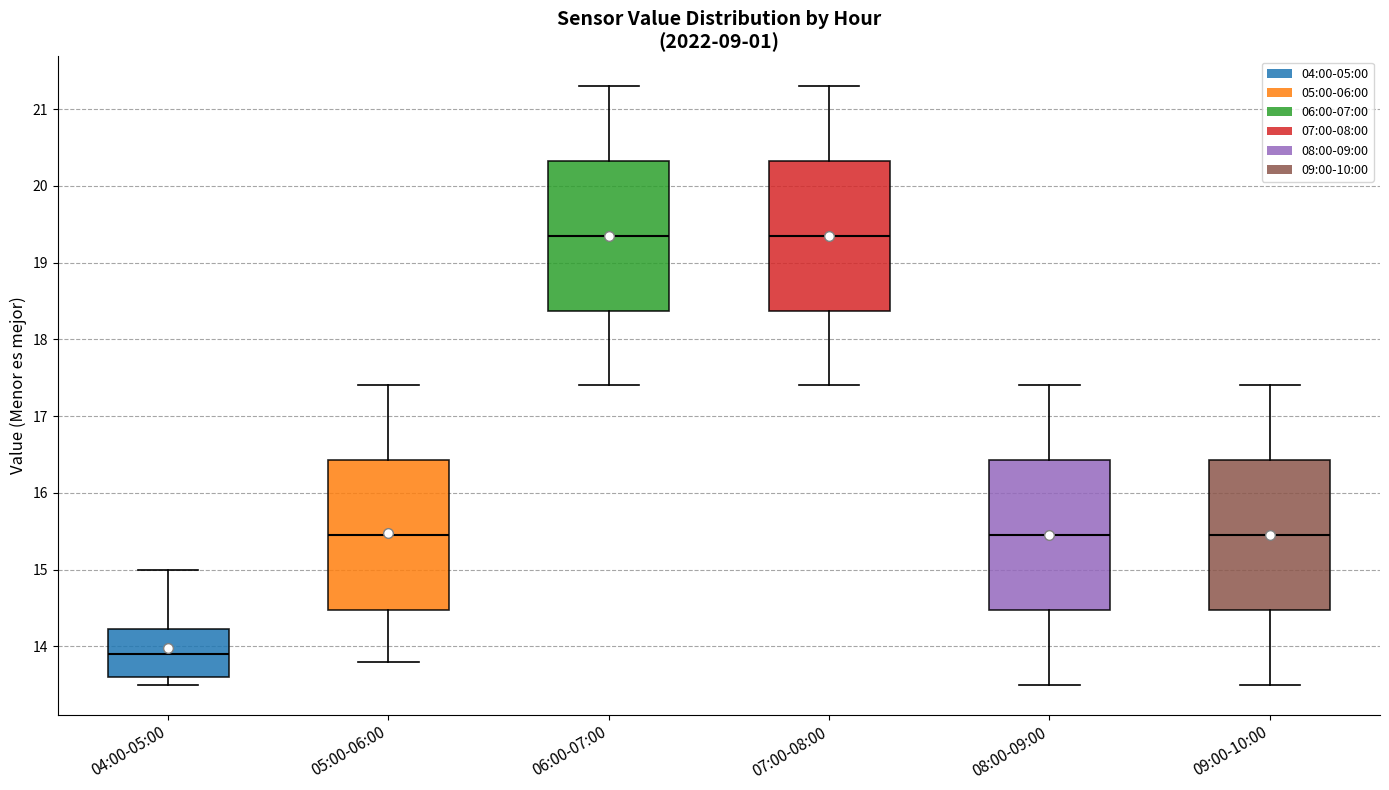

Reading left to right, read every box against the y-axis: the position of its median line, the range the box covers, and the ends of its whiskers. The values are not printed on the chart, so give them approximately, as read against the axis.

04:00-05:00: median 13.9, box 13.6 to 14.2, whiskers 13.5 to 15.0
05:00-06:00: median 15.5, box 14.5 to 16.4, whiskers 13.8 to 17.4
06:00-07:00: median 19.4, box 18.4 to 20.3, whiskers 17.4 to 21.3
07:00-08:00: median 19.4, box 18.4 to 20.3, whiskers 17.4 to 21.3
08:00-09:00: median 15.5, box 14.5 to 16.4, whiskers 13.5 to 17.4
09:00-10:00: median 15.5, box 14.5 to 16.4, whiskers 13.5 to 17.4